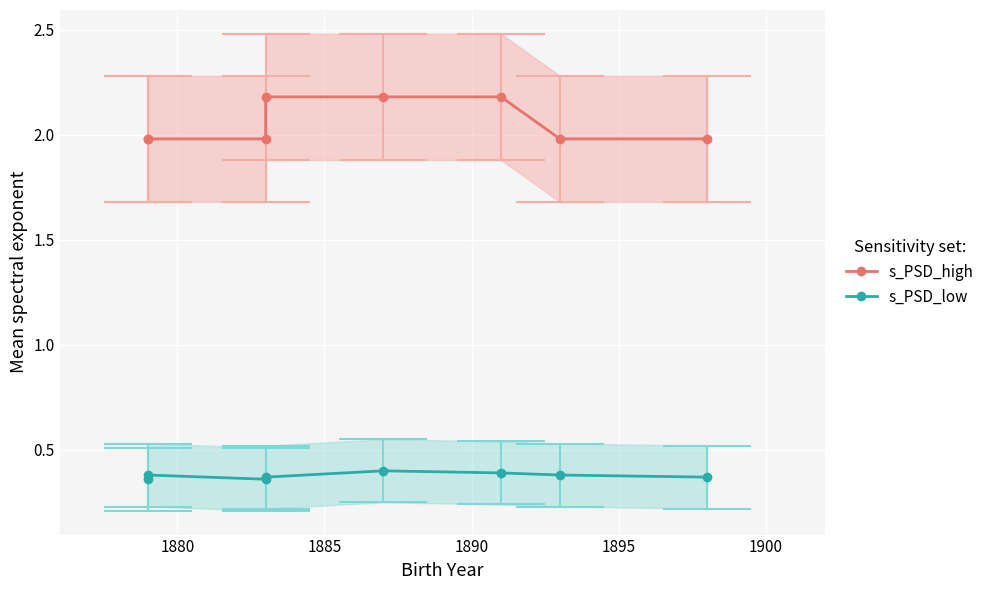

The value of s_PSD_low at 1890 is 0.4. True or false?

True